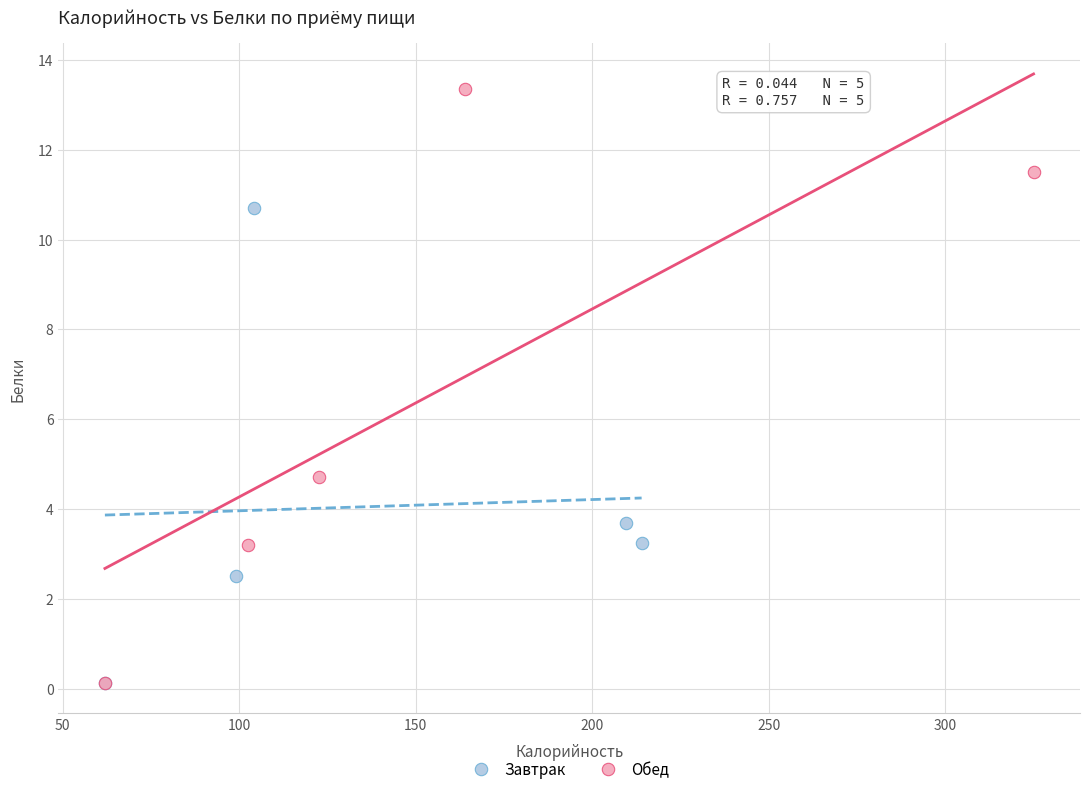

Which series has the widest spread of Y values?

Обед